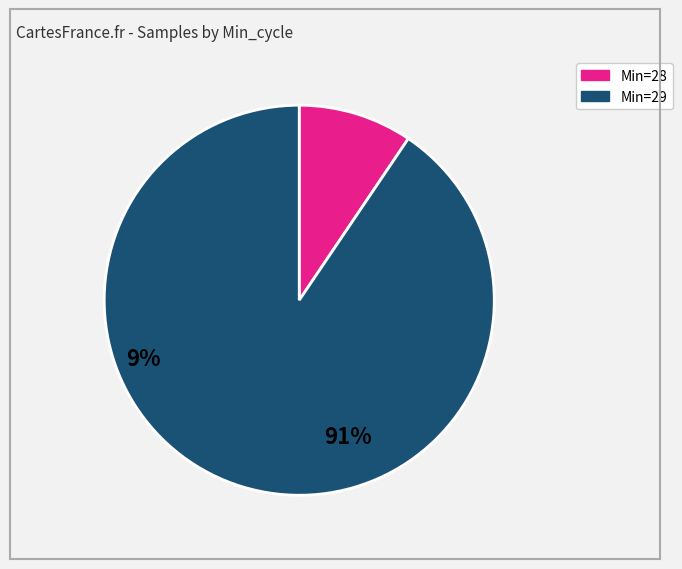

Is there any slice that represents more than half of the pie?

Yes